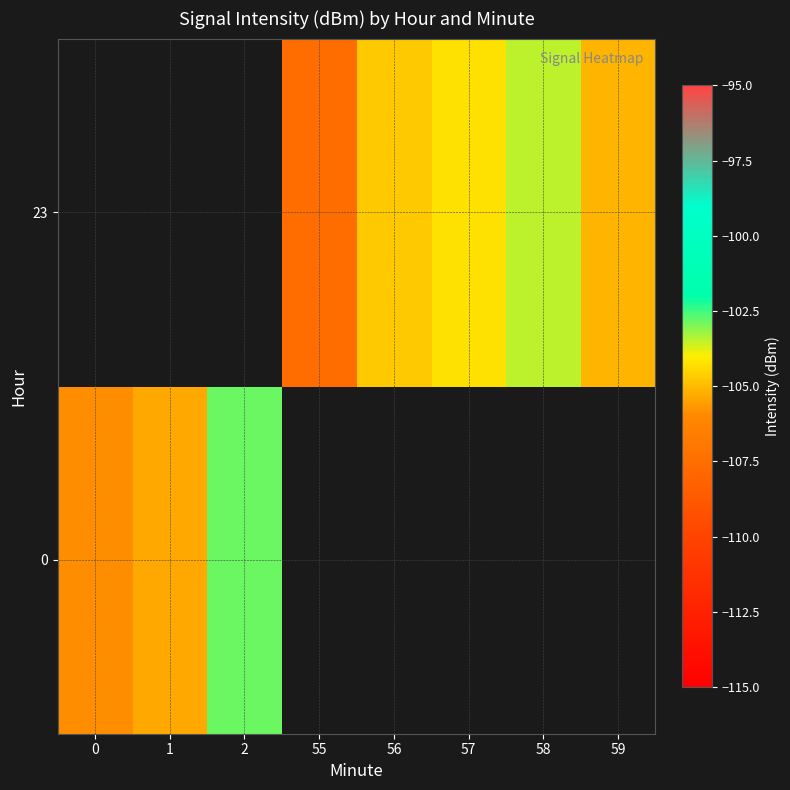

Count the number of data series in this chart.

2